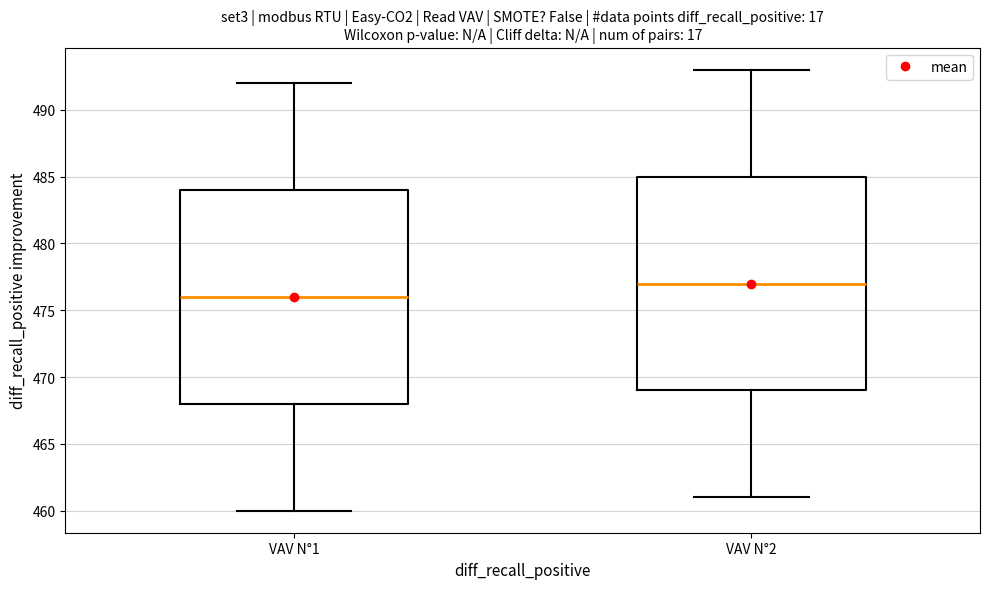

Which box has the highest median line?

VAV N°2